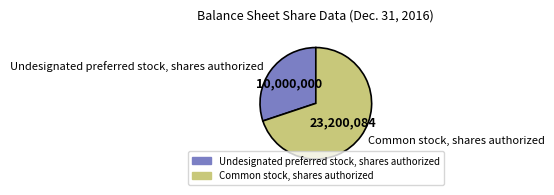

How many segments does this pie chart have?

2